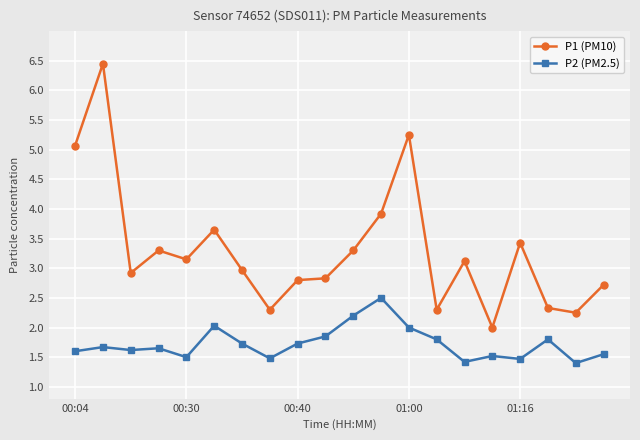

True or false: P1 (PM10) has more than 0 points higher than both neighbors.

True